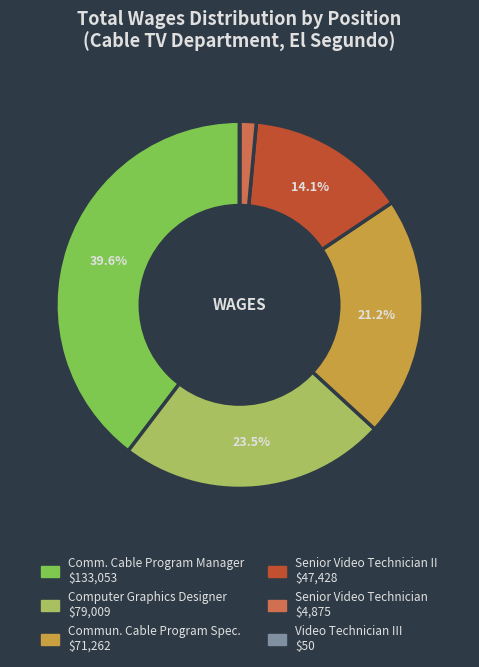

Is there any slice that represents more than half of the pie?

No